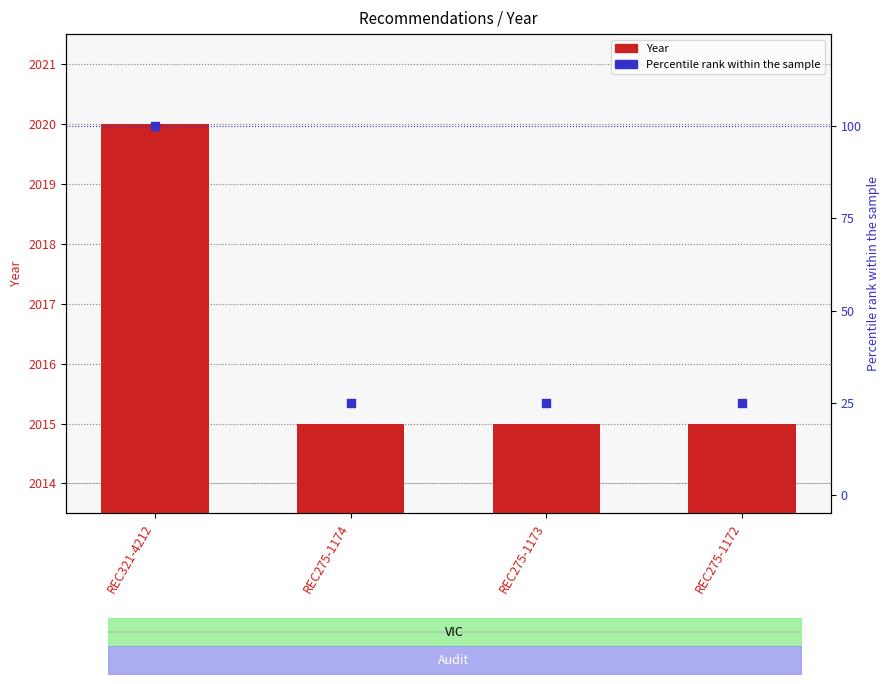

Is the value of Percentile rank within sample at REC275-1173 greater than the value of Year at REC321-4212?

No